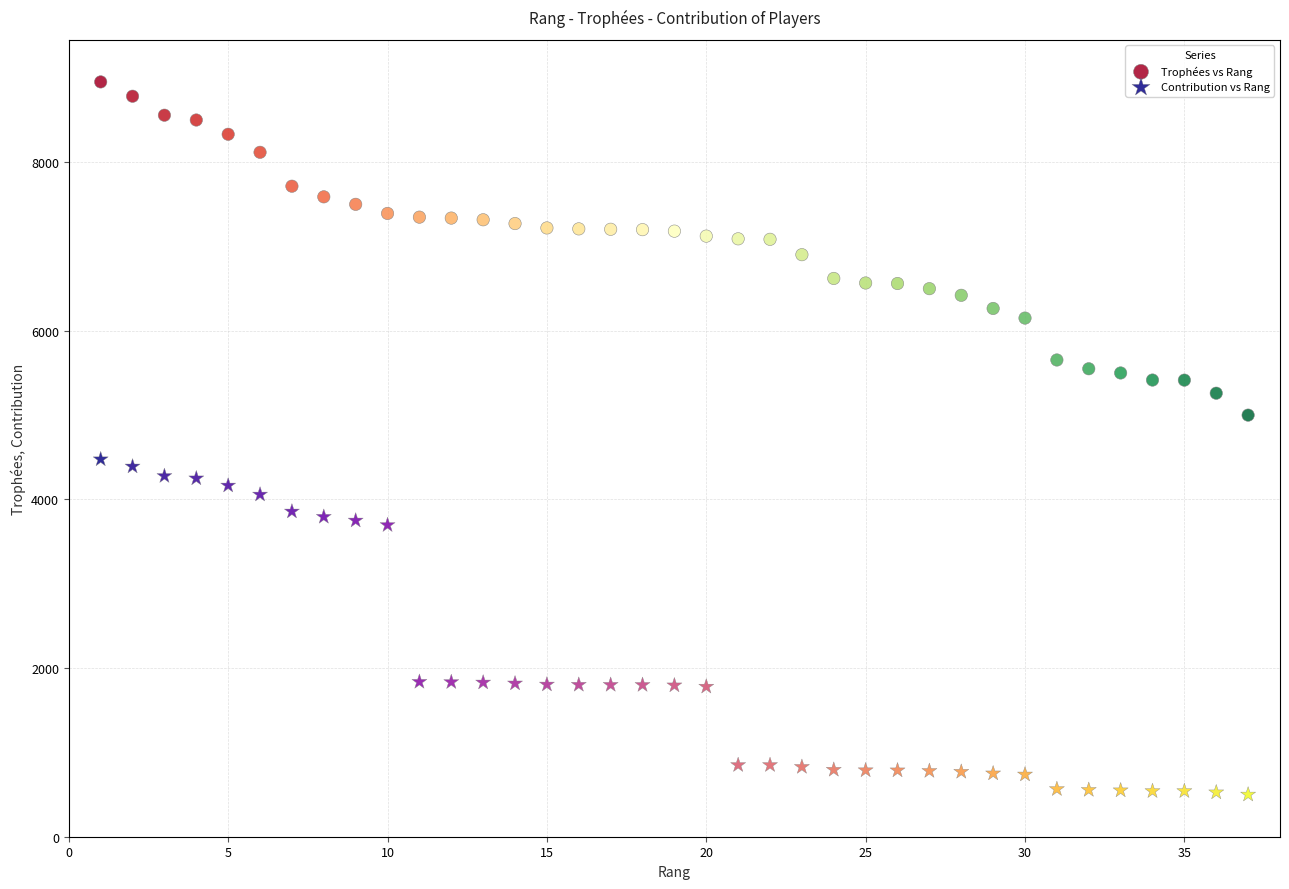

Across all data points, what is the range of Y values (max minus min)?

8452